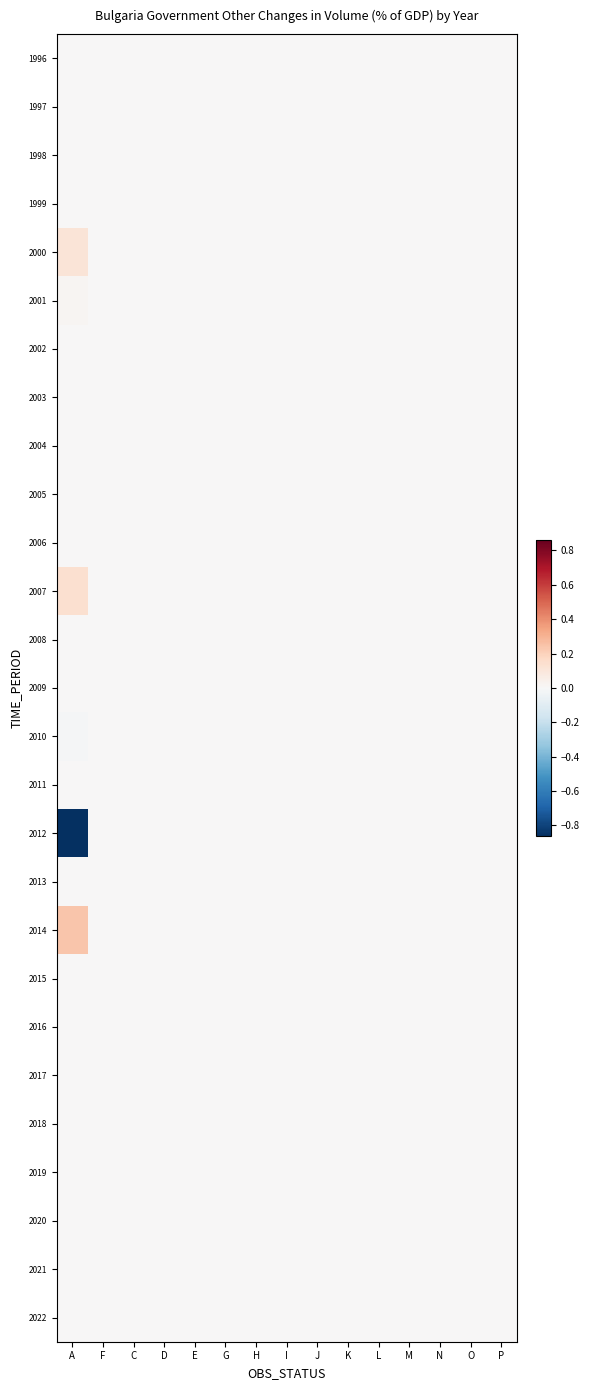

What is the minimum value shown in the chart?

-0.9